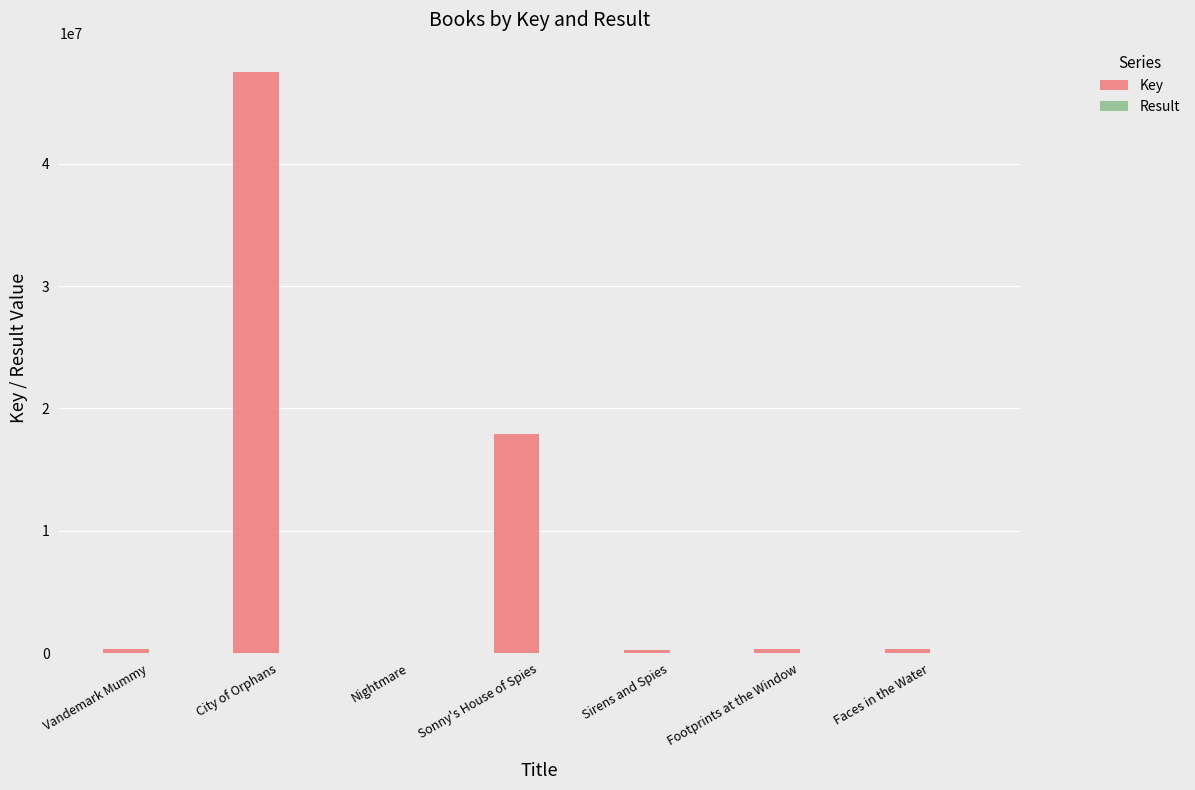

What is the maximum value shown in the chart?

47500982